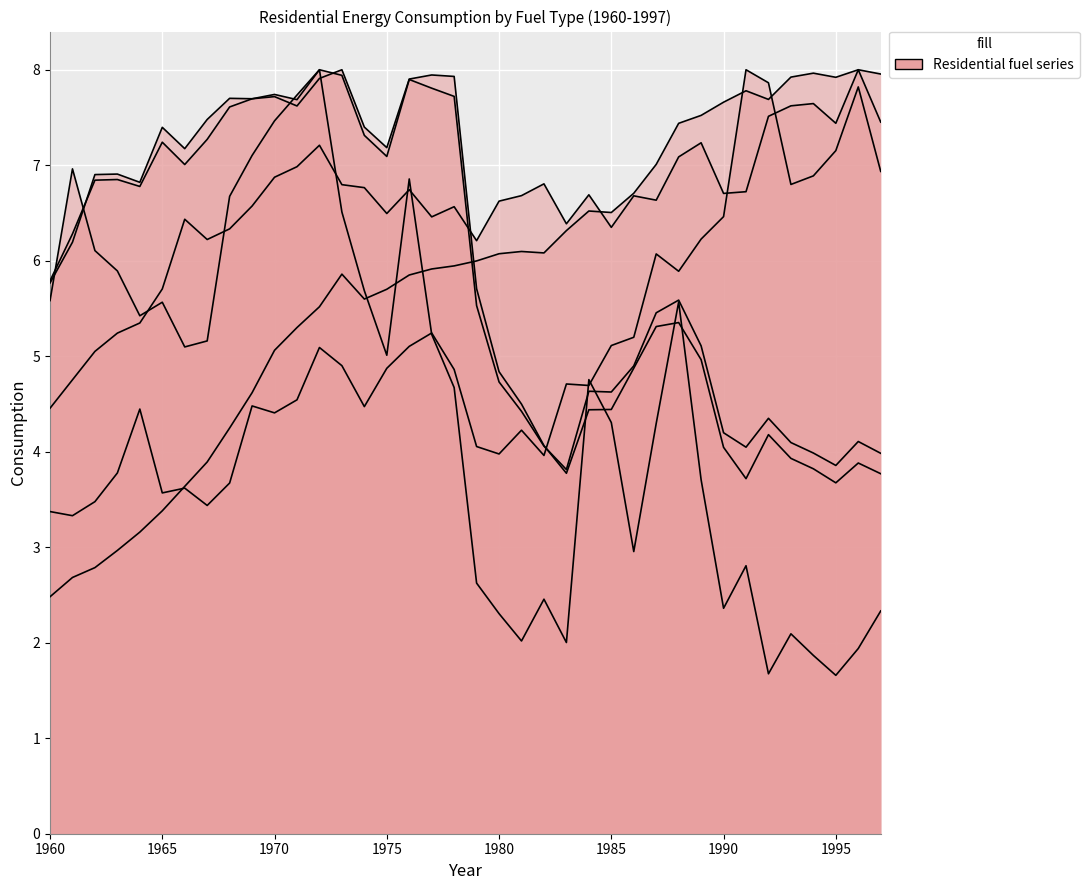

Between which two adjacent categories do Total Petroleum Products (Mbbl) and Electricity (GWh) first intersect?

1978 and 1979